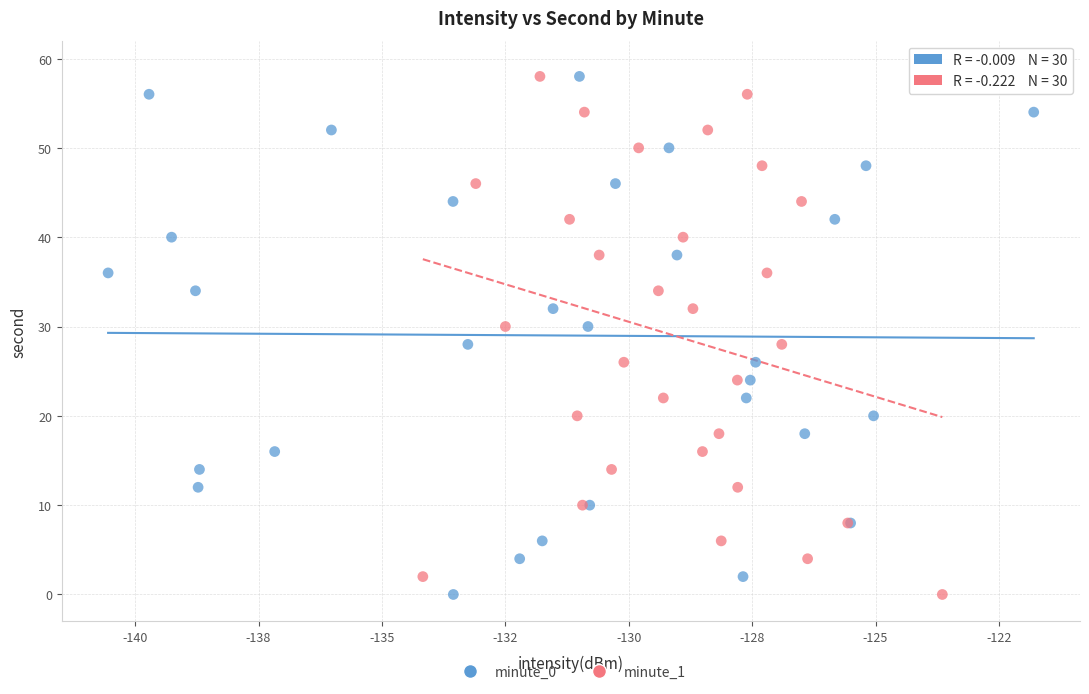

What are all the series names shown in the legend?

minute_0, minute_1